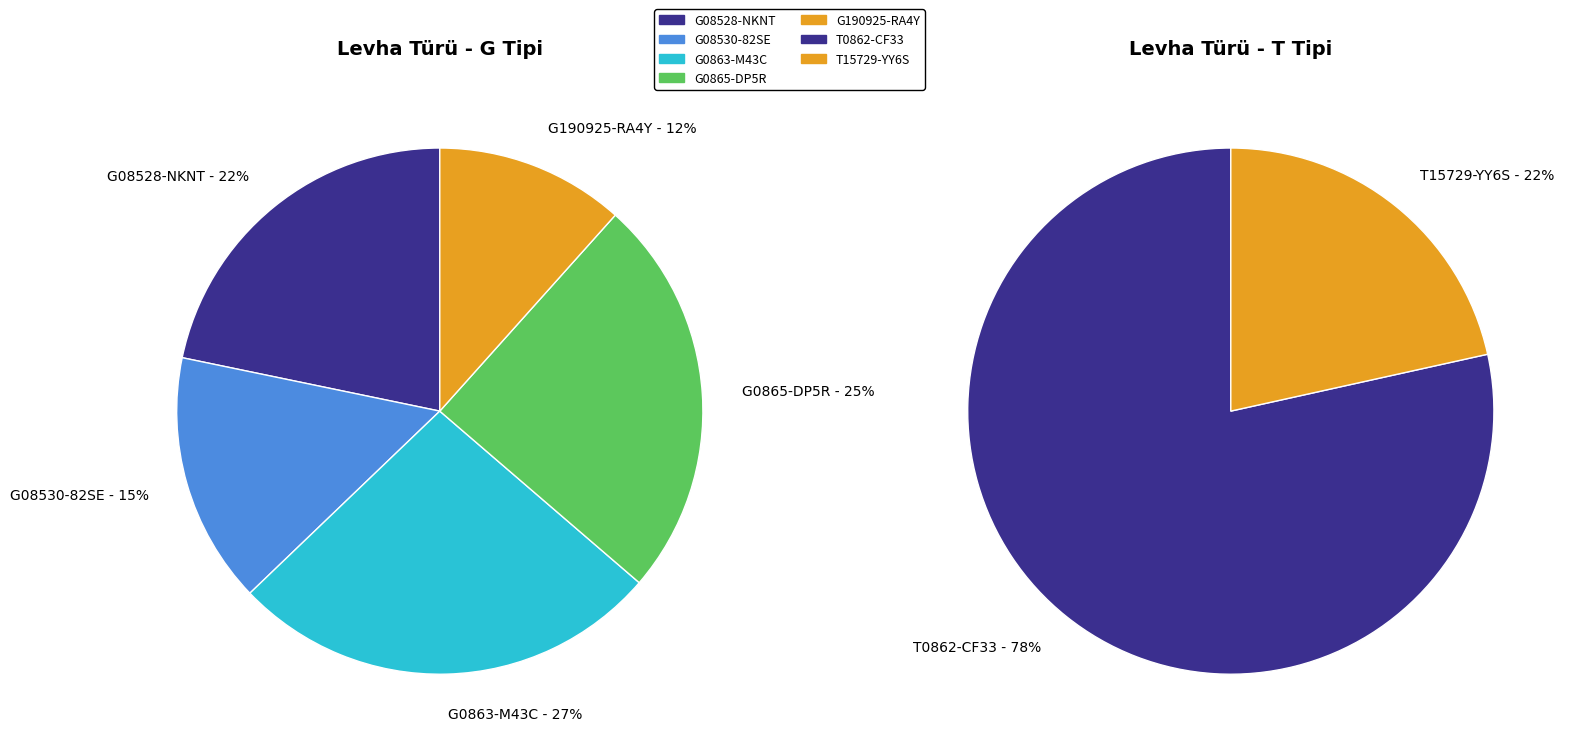

Is it true that T15729-YY6S is 12% of the pie?

False